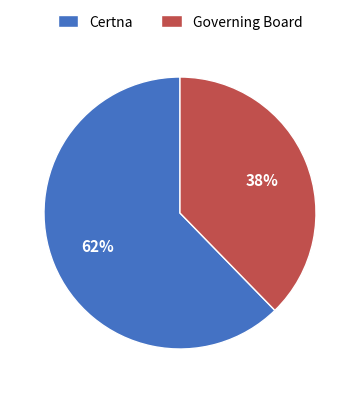

What is the smallest slice in the pie chart?

Governing Board